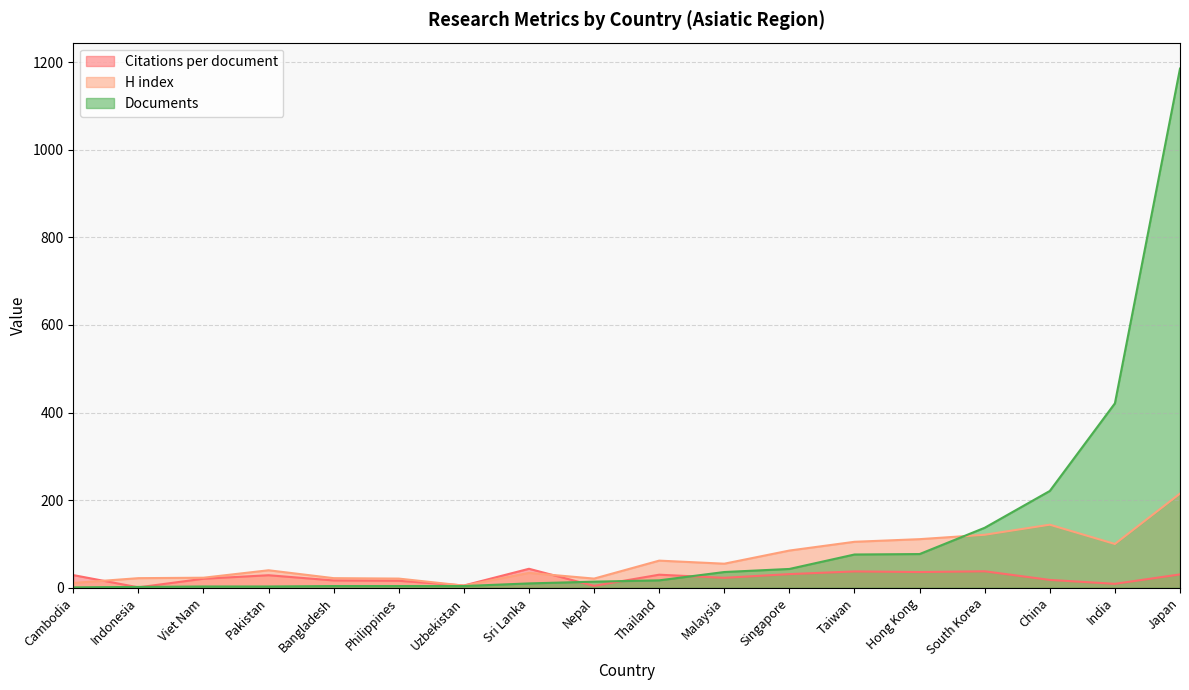

What is the total value across all series at Taiwan?

218.4